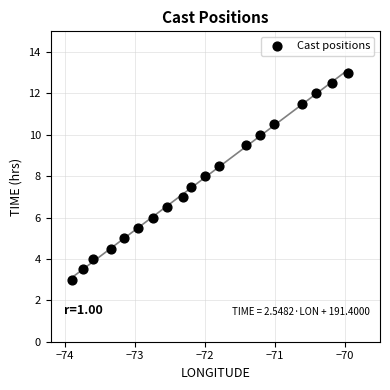

What is the range of Y values (max minus min)?

10.0